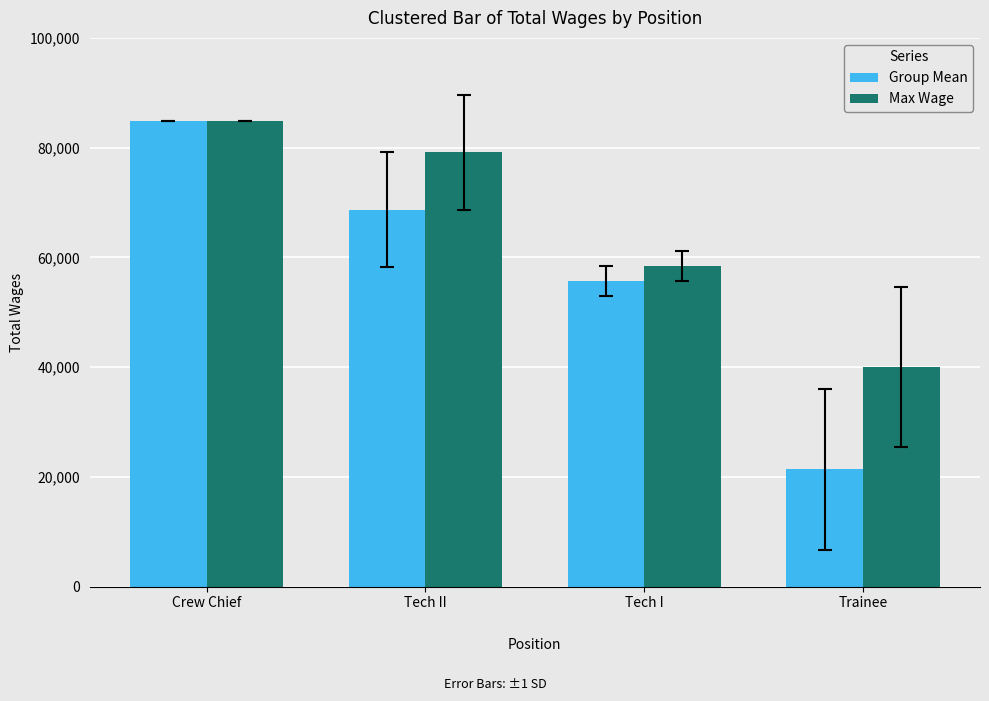

The value of Group Mean at Tech I is 12813.7. True or false?

False